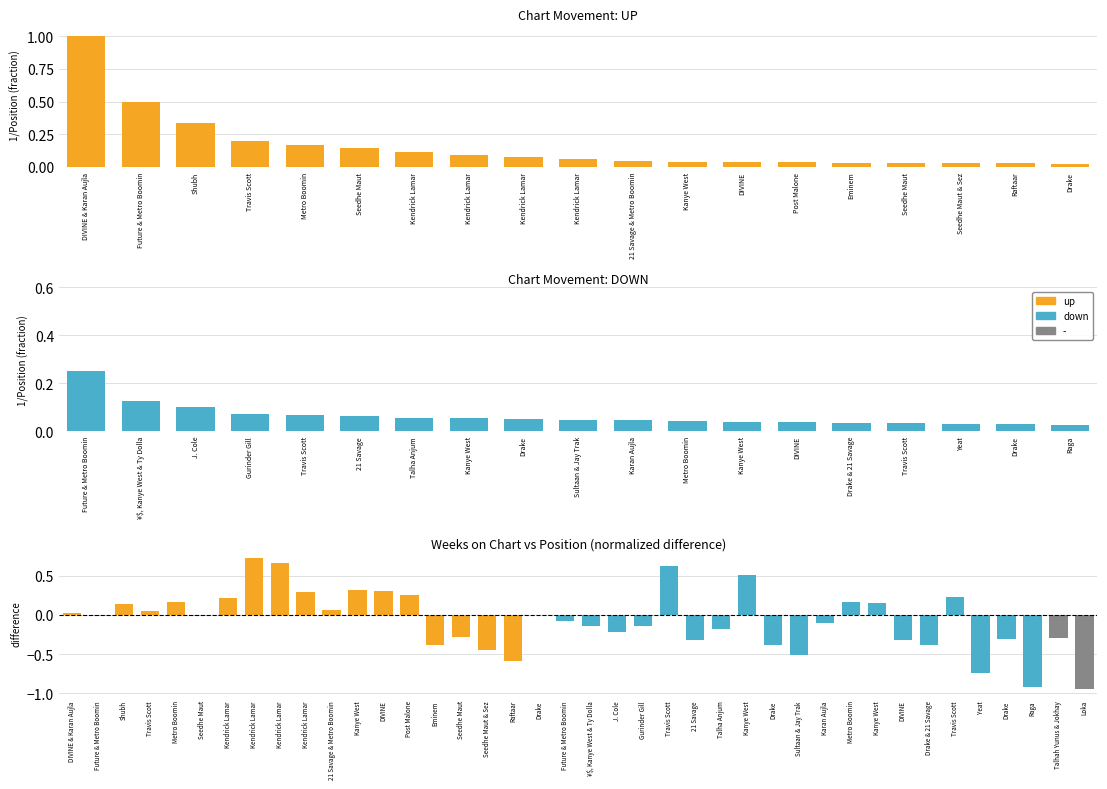

List the labels in order of up value, largest first.

Kendrick Lamar, Kendrick Lamar, Kanye West, DIVINE, Kendrick Lamar, Post Malone, Kendrick Lamar, Metro Boomin, Shubh, 21 Savage & Metro Boomin, Travis Scott, DIVINE & Karan Aujla, Drake, Seedhe Maut, Future & Metro Boomin, Seedhe Maut, Eminem, Seedhe Maut & Sez, Raftaar